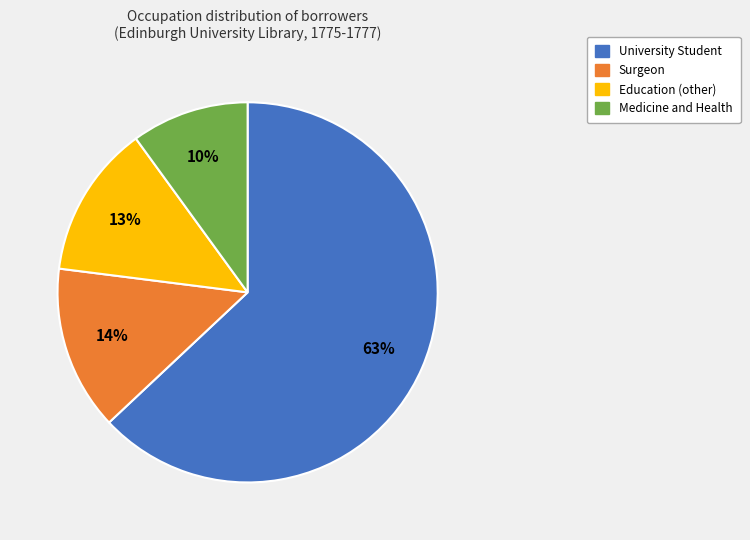

Do University Student and Education (other) together represent more than half of the pie?

Yes